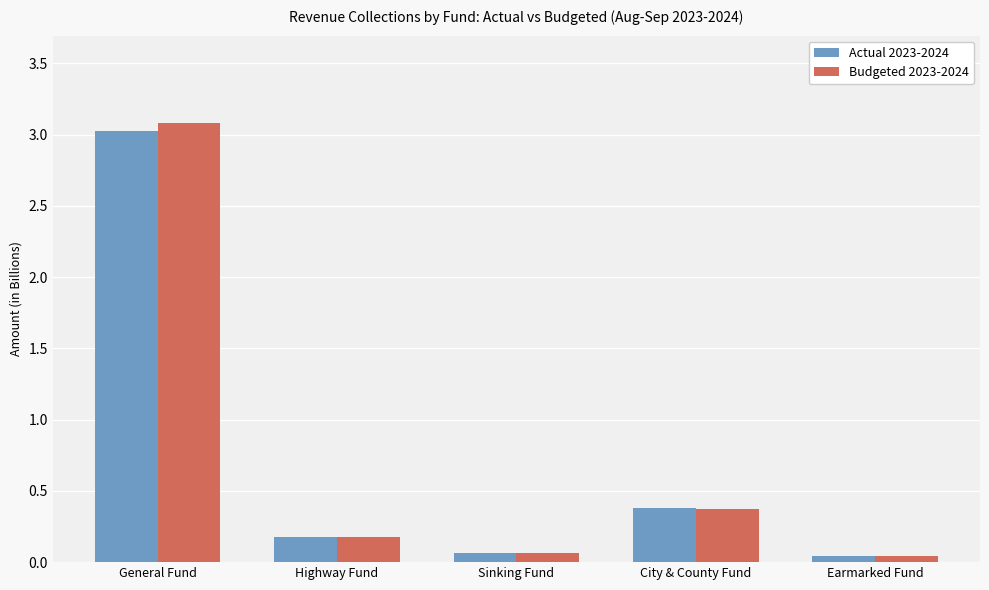

Which series changed the most between General Fund and City & County Fund?

Budgeted 2023-2024